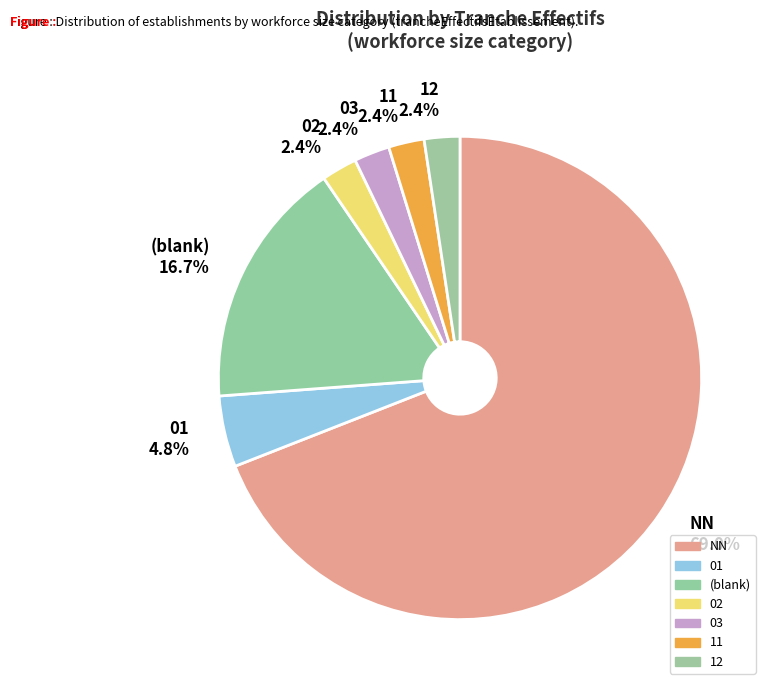

Which slice is the largest?

NN 69.0%